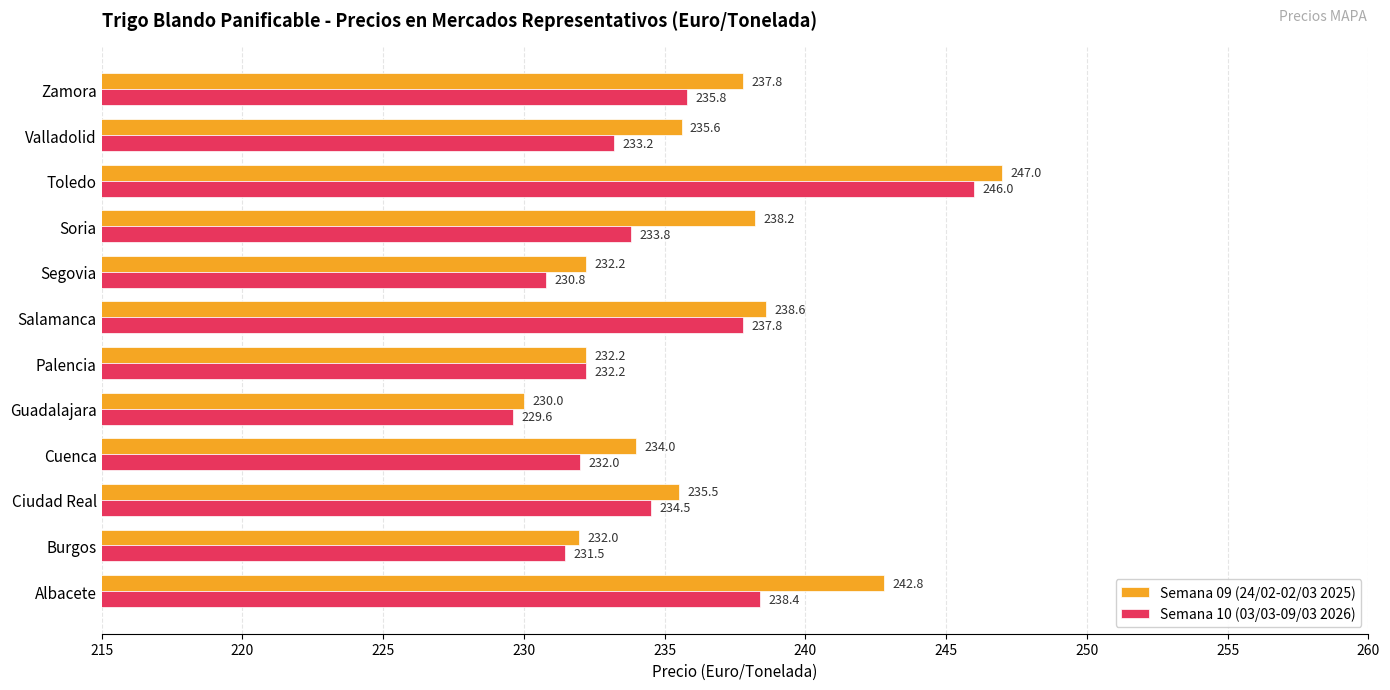

Which series has the largest range (max minus min)?

Semana 09 (24/02-02/03 2025)